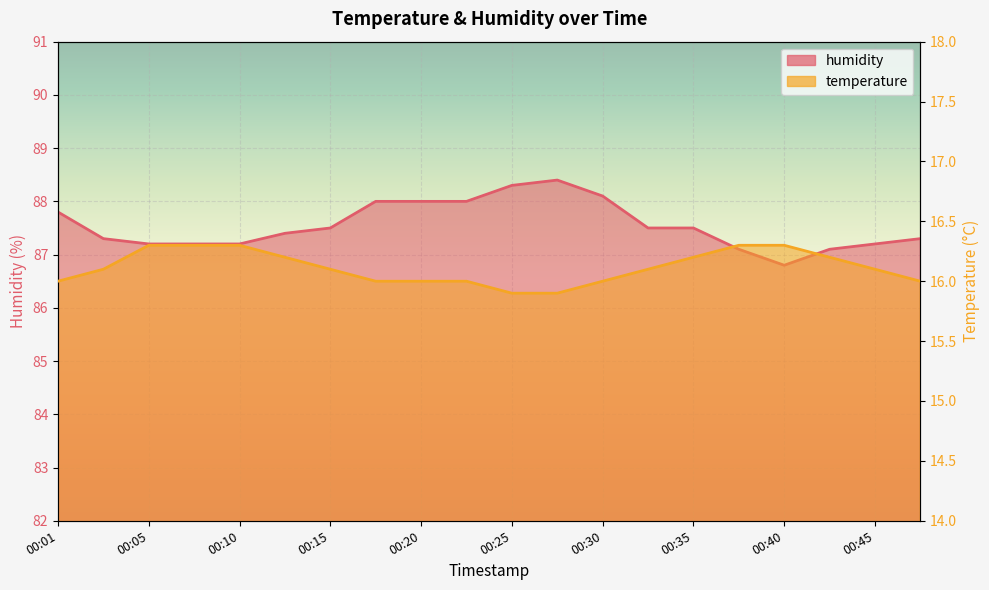

How many series are shown in this chart?

2